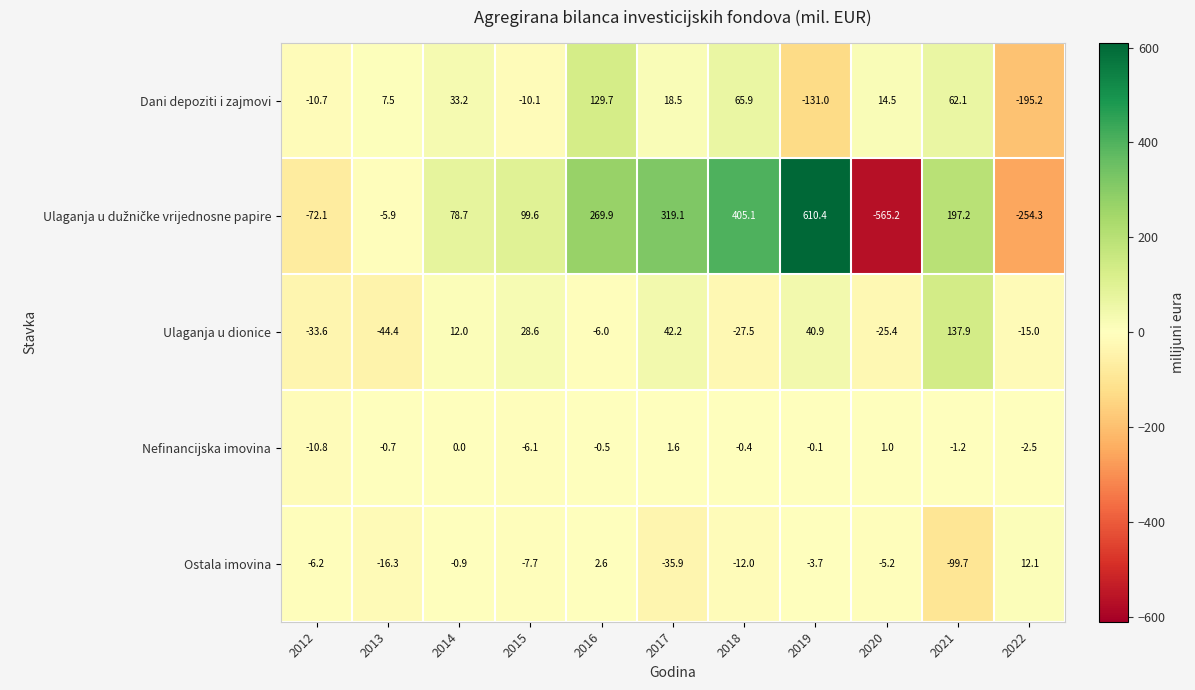

True or false: Ostala imovina has a value of -35.9 at 2017.

True